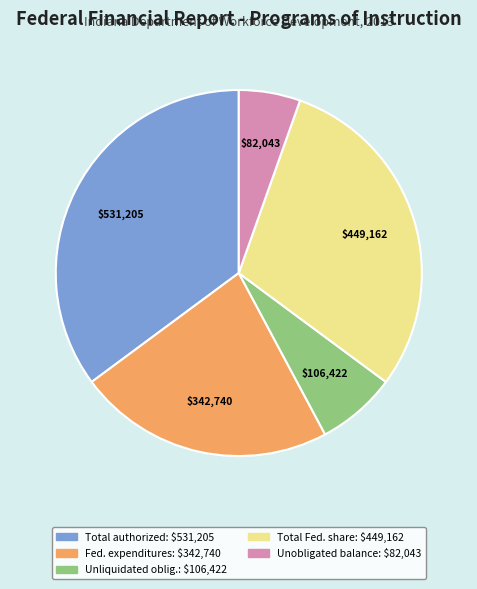

Is there any slice that represents more than half of the pie?

No